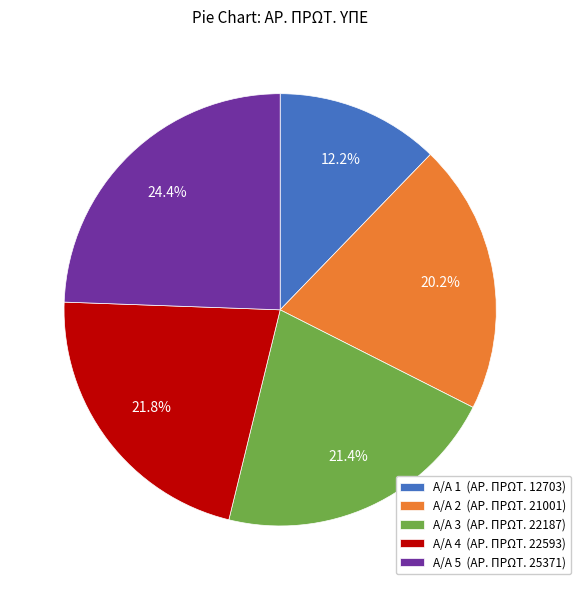

Is Α/Α 2 (ΑΡ. ΠΡΩΤ. 21001) the majority of the pie?

No